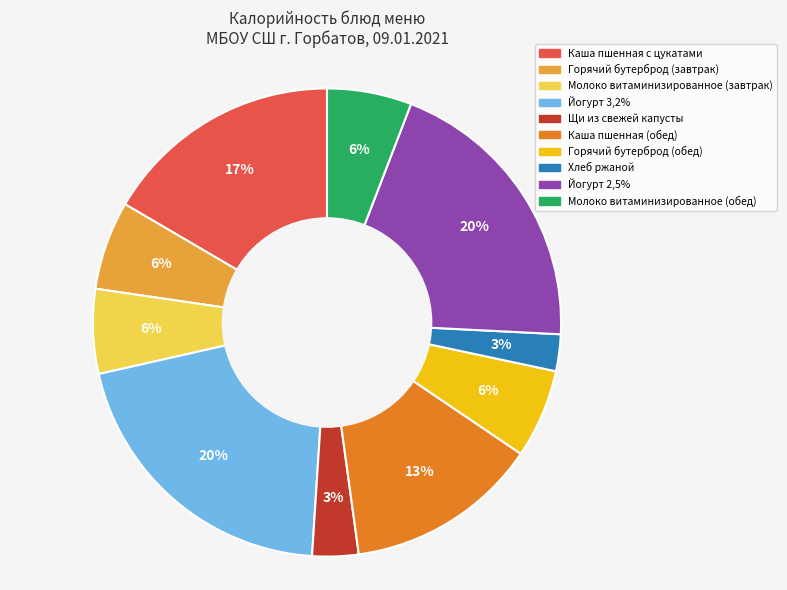

What is the ratio of the value at Щи из свежей капусты to the value at Горячий бутерброд (обед)?

0.5